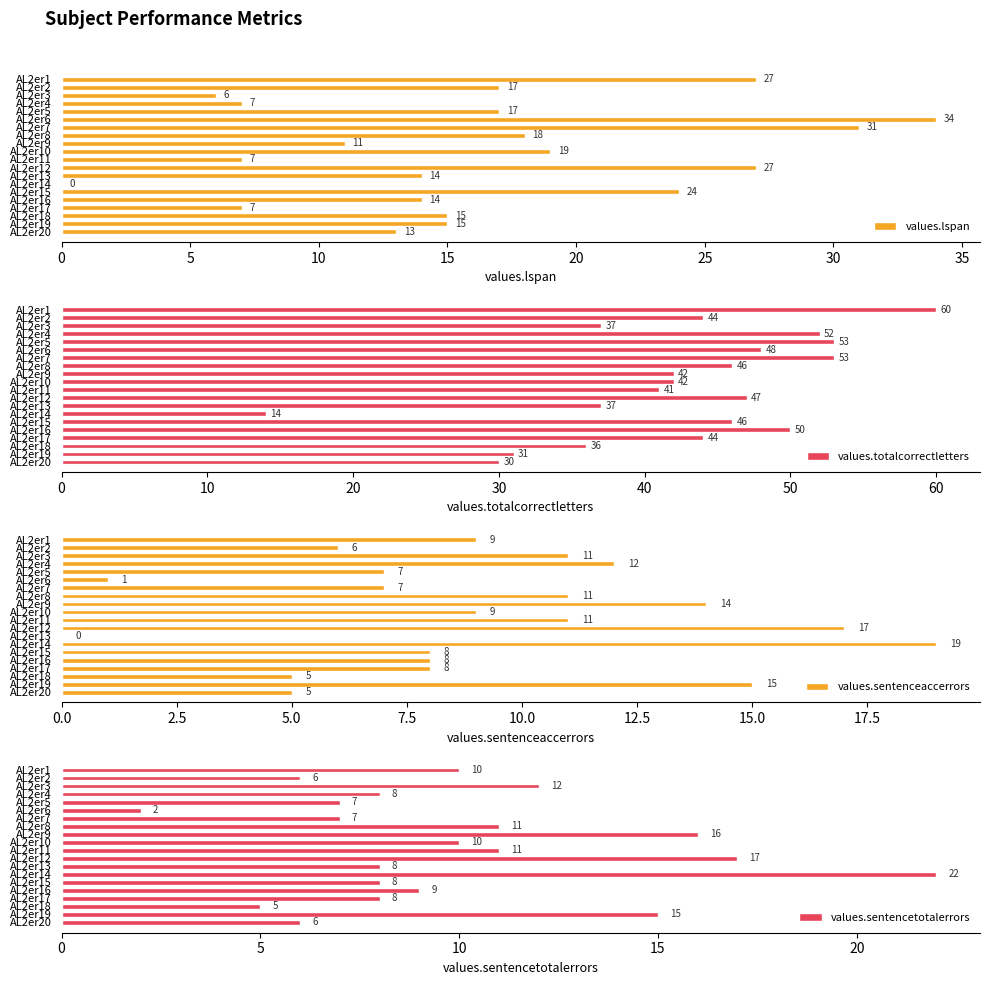

What is the difference between the second highest and minimum values in the values.sentenceaccerrors series?

17